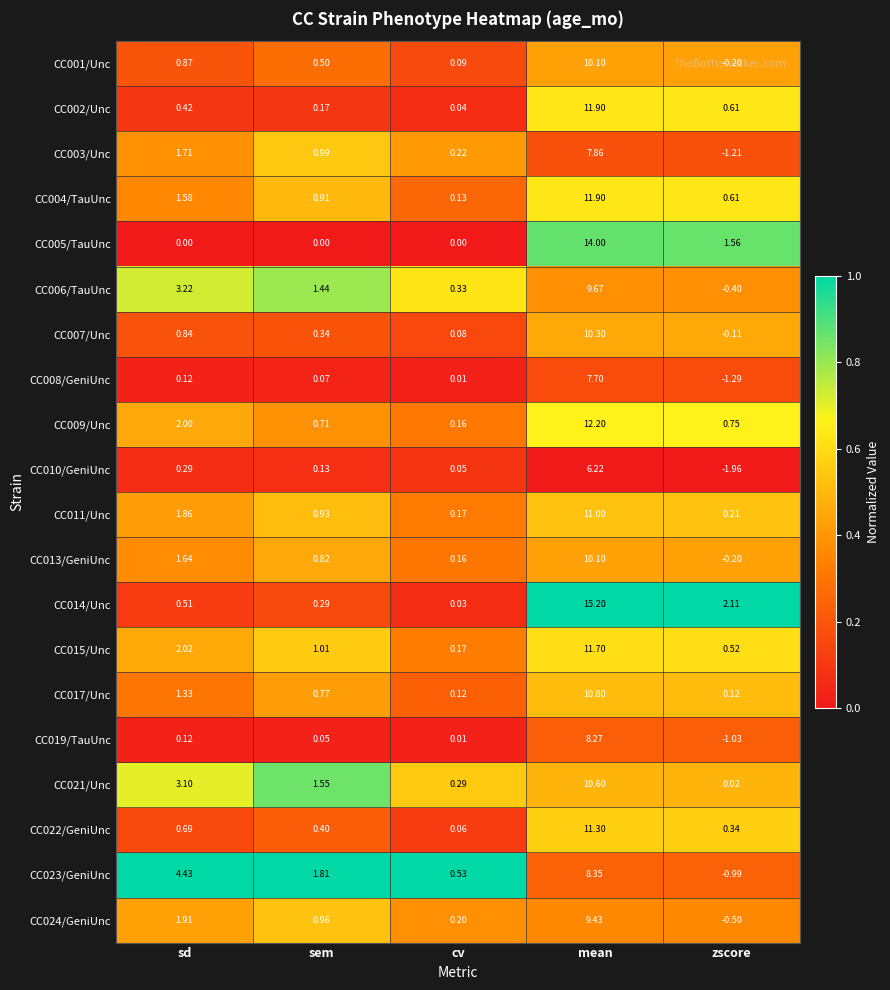

Where is CC019/TauUnc nearest to the value 3?

sd